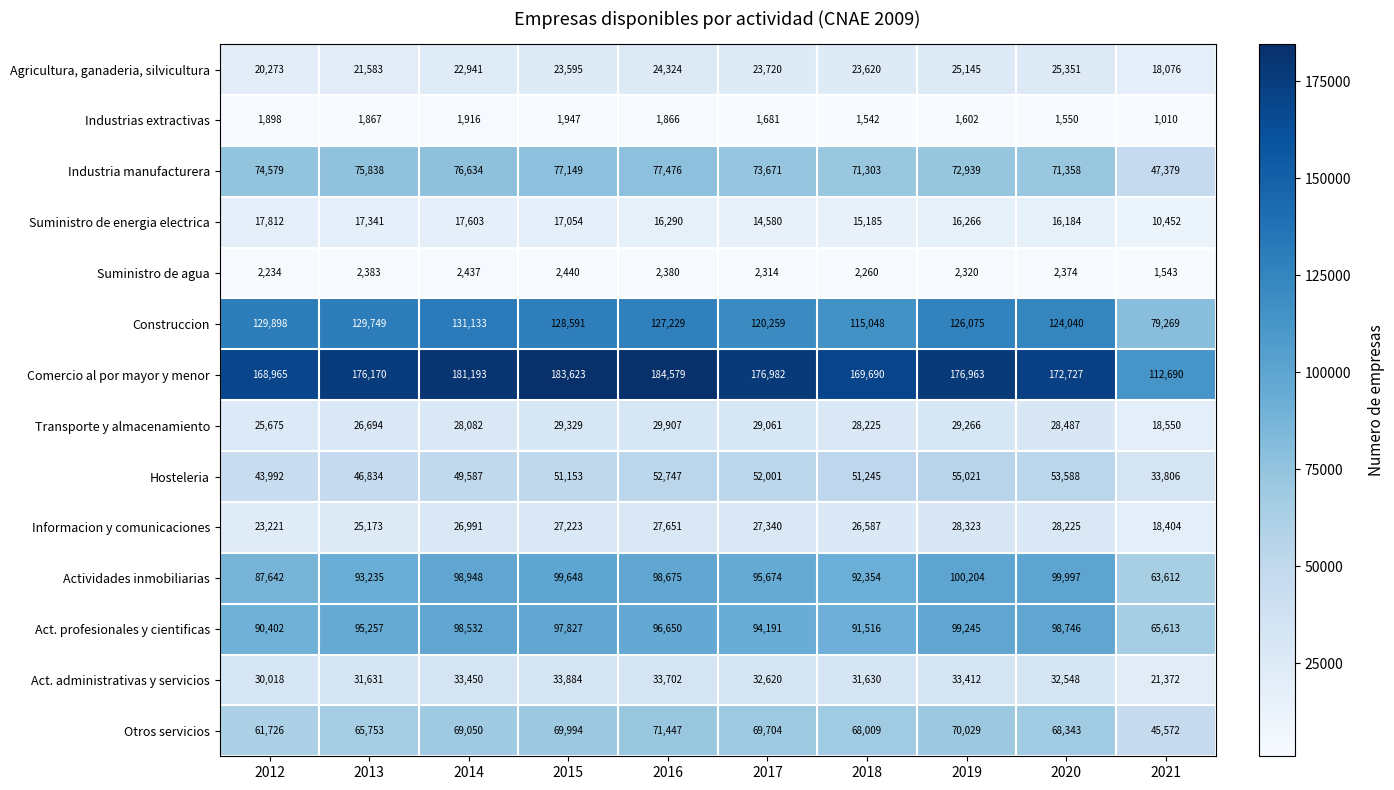

Which series has the widest spread of values?

Comercio al por mayor y menor